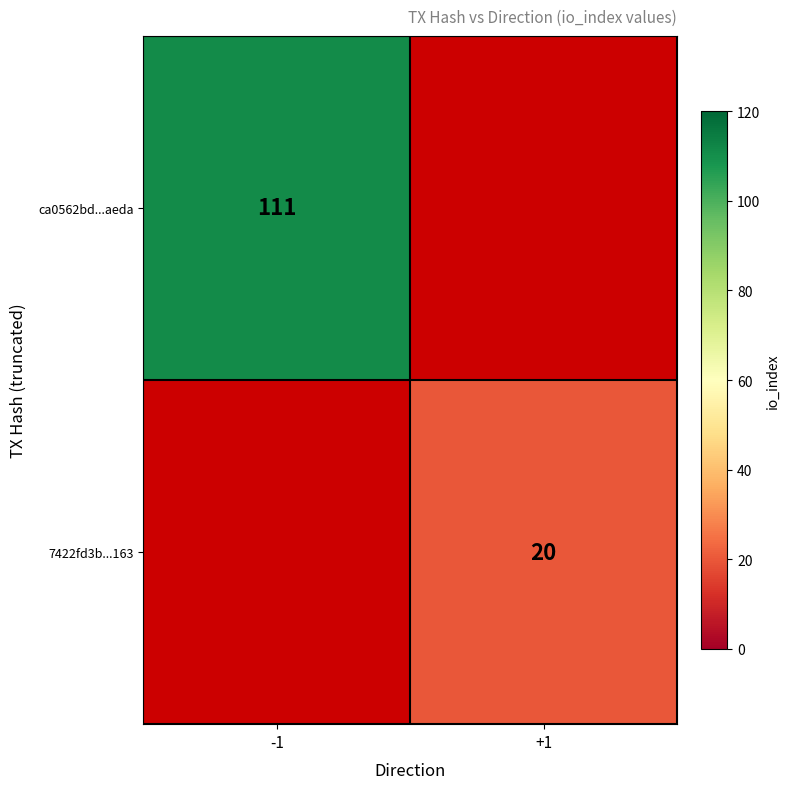

At how many categories does at least one series exceed 56?

1